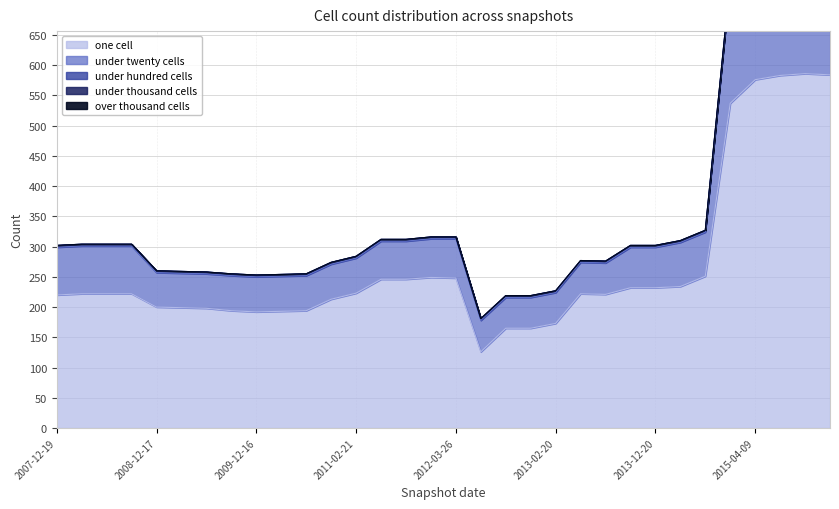

What is the spread (max minus min) of values at 2015-01-19?

537